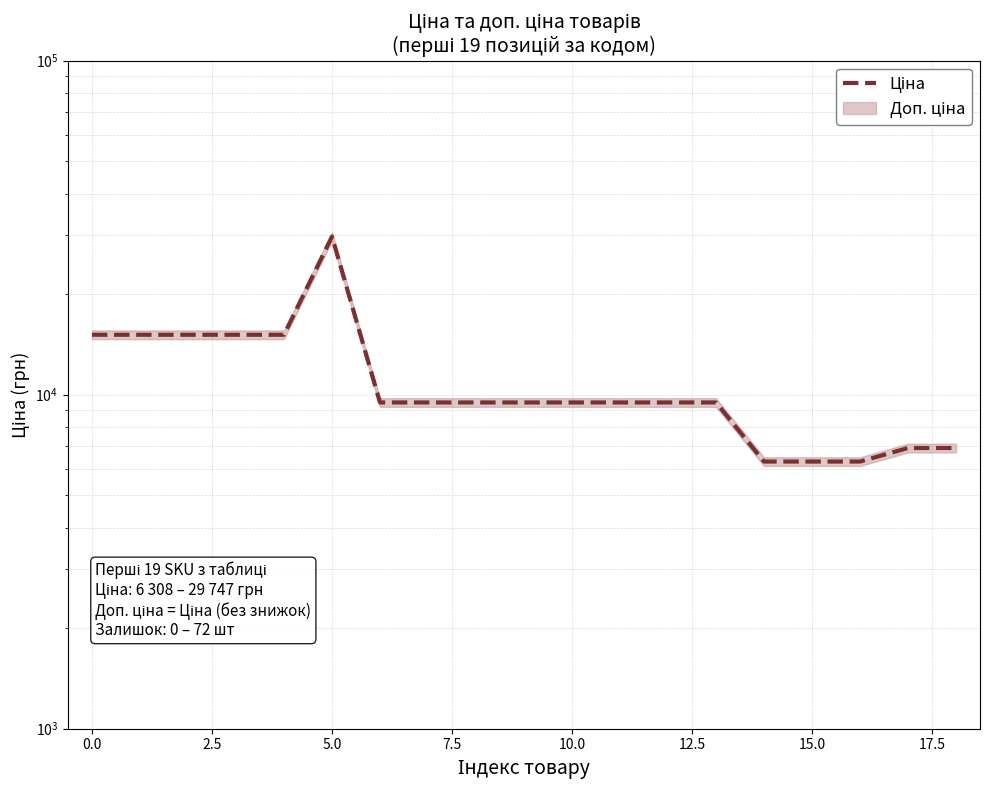

What is the difference between the maximum and minimum values?

23438.5